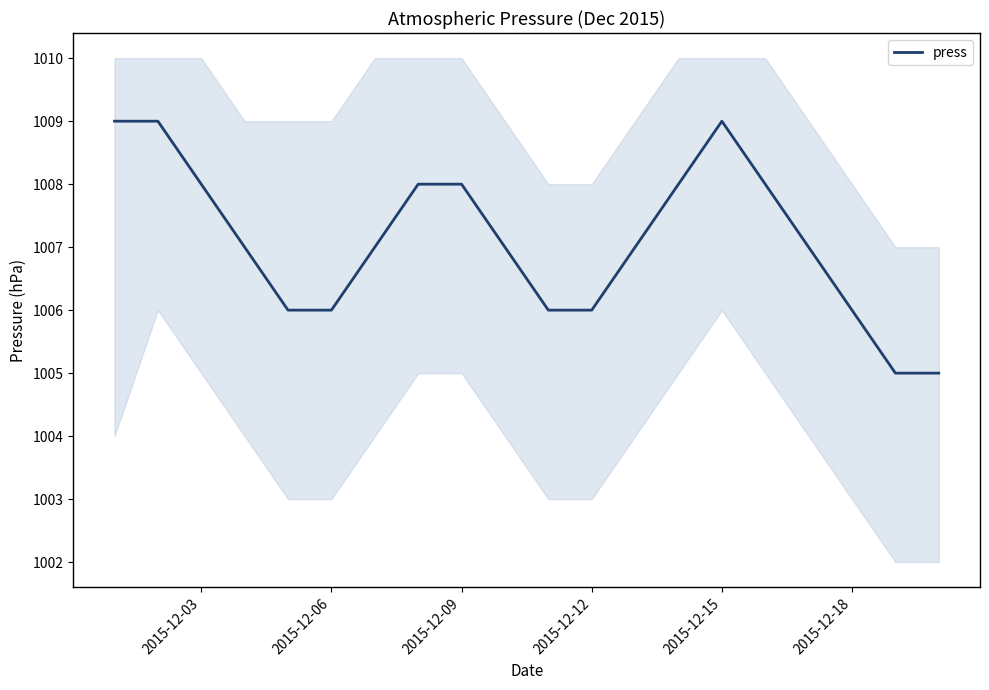

Which label corresponds to the largest value in the chart?

2015-12-03